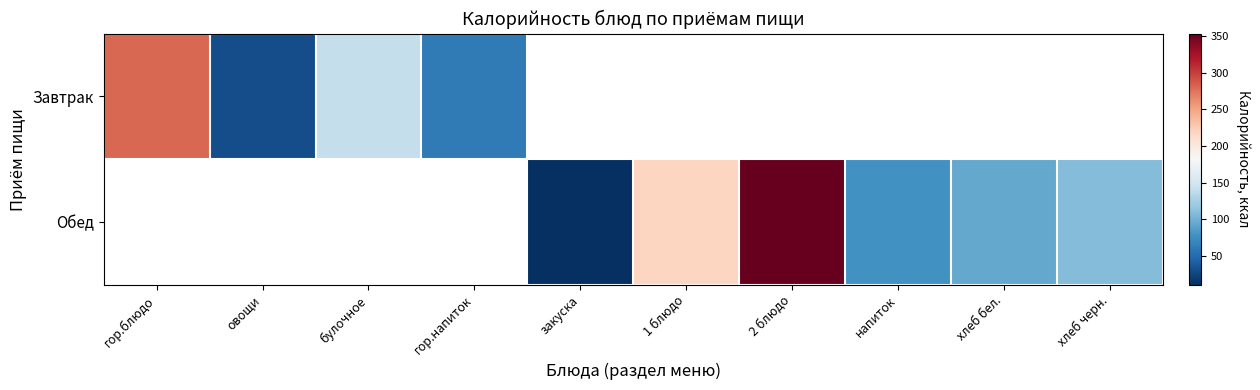

The Обед series shows 78.0 at напиток. True or false?

True